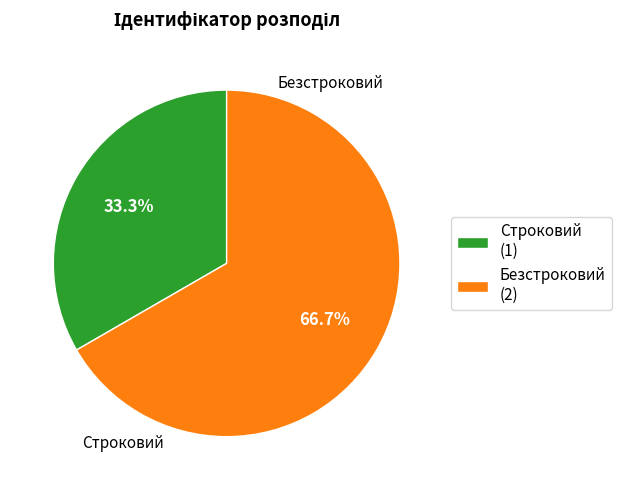

To the nearest percent, what portion does Безстроковий represent?

67%